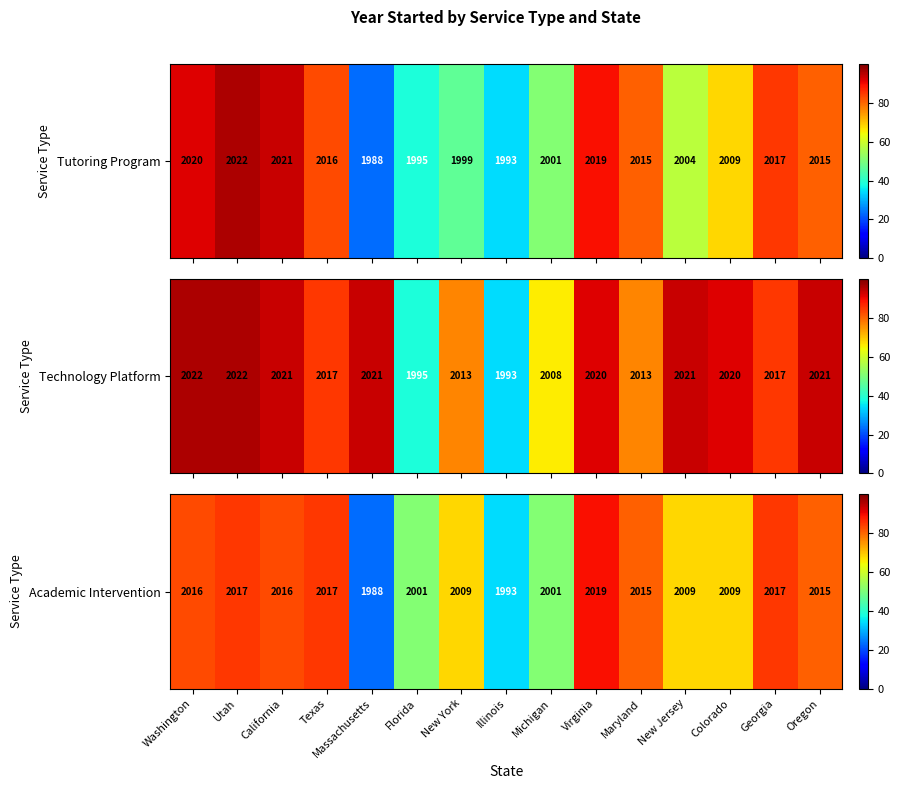

Which category has the lowest value across all series?

Massachusetts